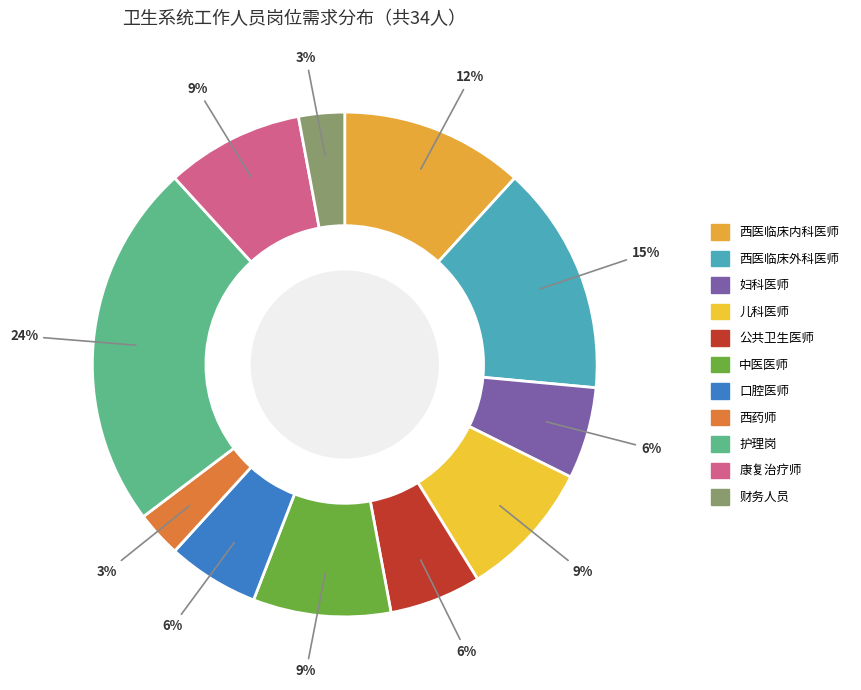

Is the sum of 西药师 and 中医医师 greater than half?

No